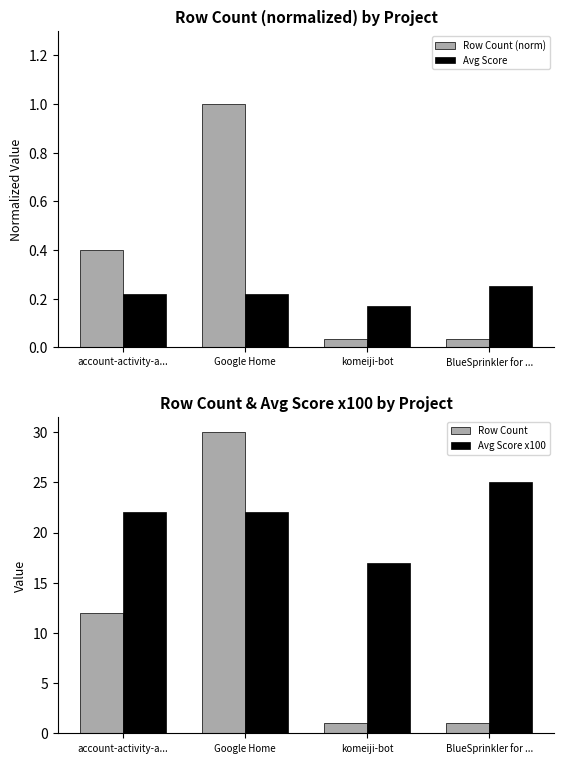

Between Google Home and komeiji-bot, which series saw the biggest shift?

Row Count